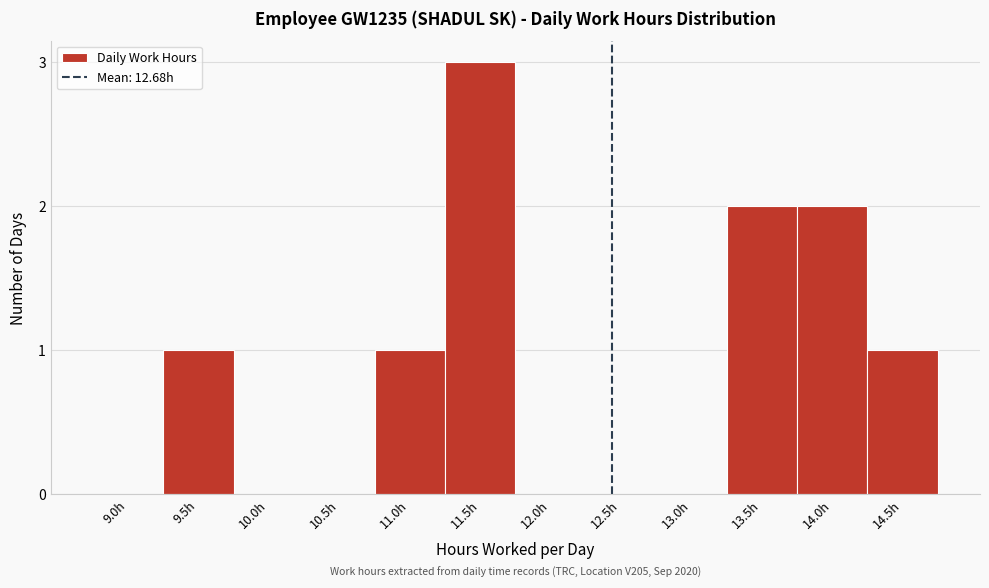

Reading left to right, what are all the values shown in this chart?

9.0h=0	9.5h=1	10.0h=0	10.5h=0	11.0h=1	11.5h=3	12.0h=0	12.5h=0	13.0h=0	13.5h=2	14.0h=2	14.5h=1